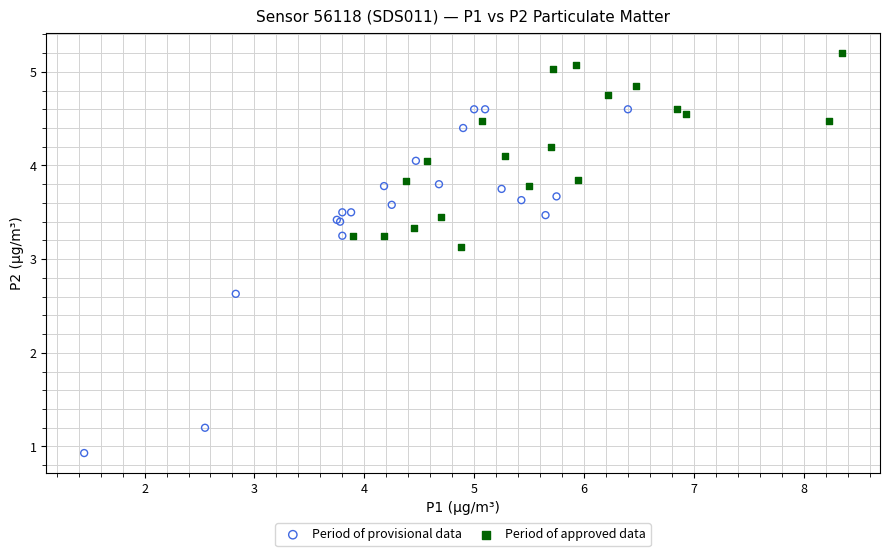

Which series has the largest Y range (max minus min)?

Period of provisional data